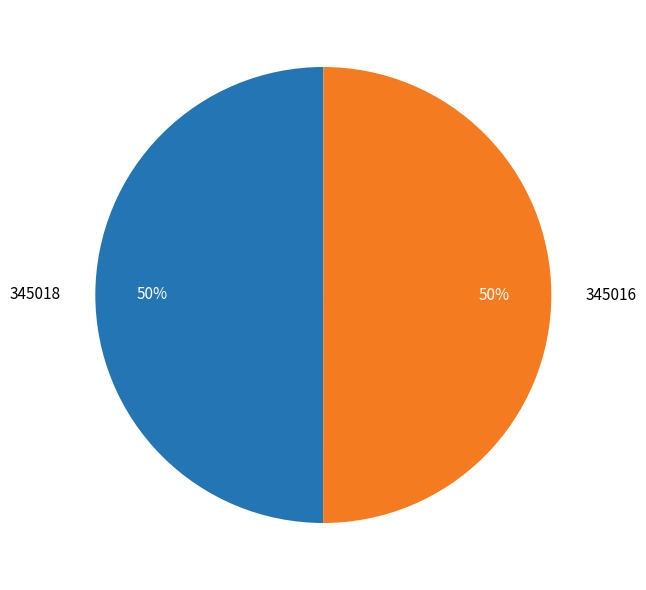

How many slices are in this pie chart?

2